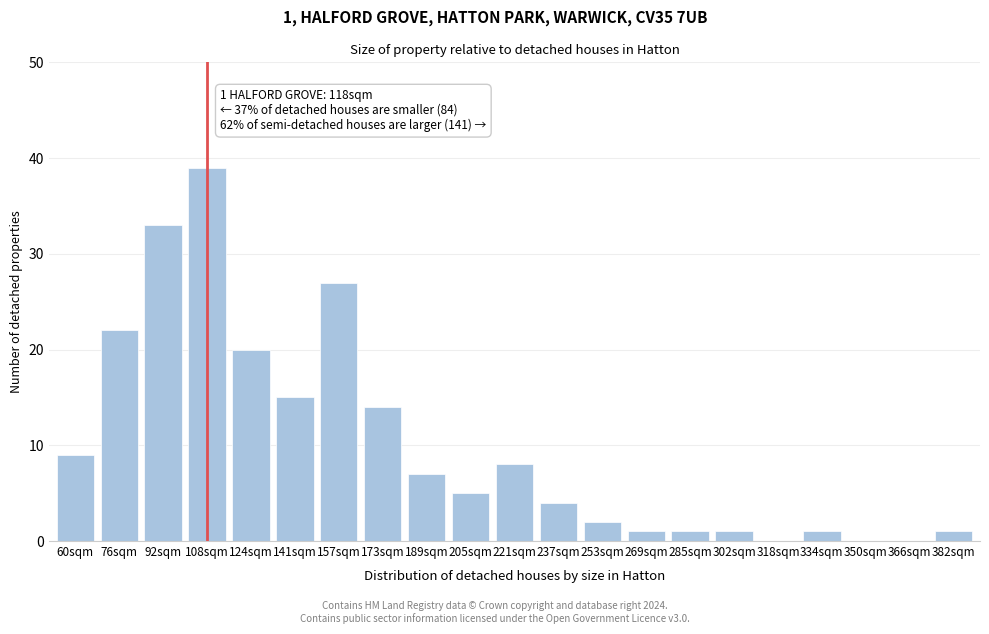

The chart shows a value of 5 at 205sqm. True or false?

True